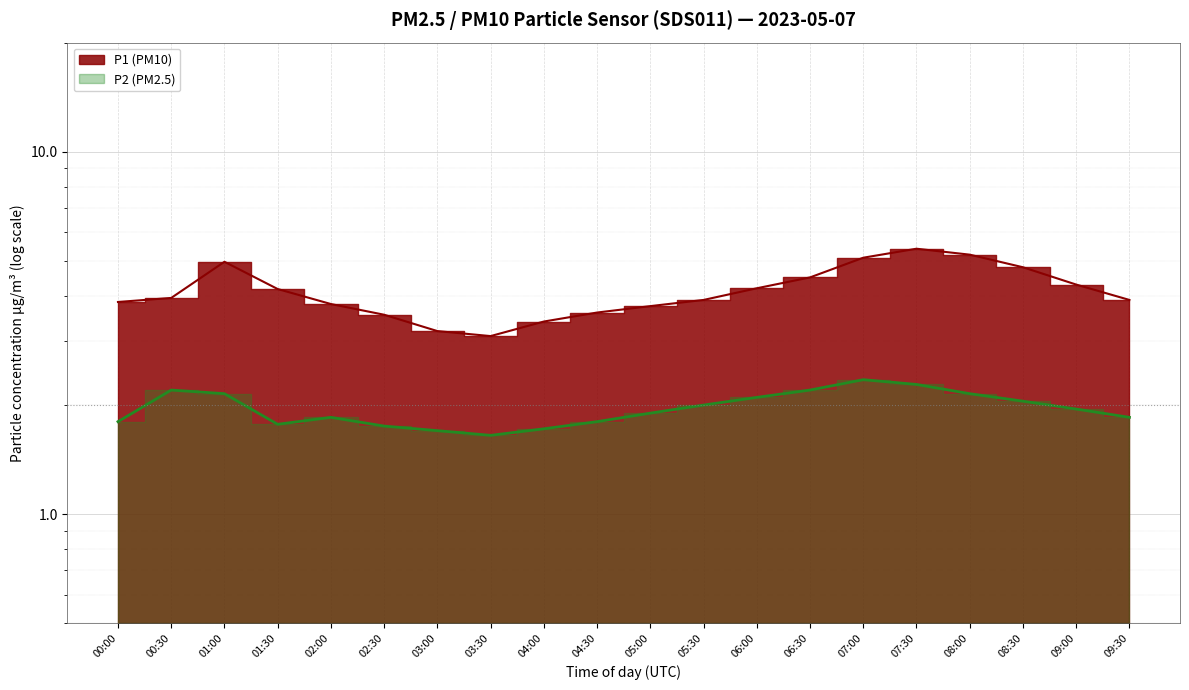

What is the difference between the P2 values at 09:30 and 07:30?

0.4